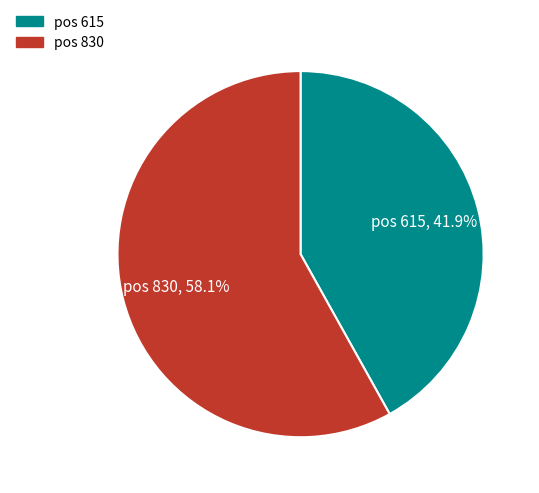

What percentage do pos 615 and pos 830 together represent?

100.0%